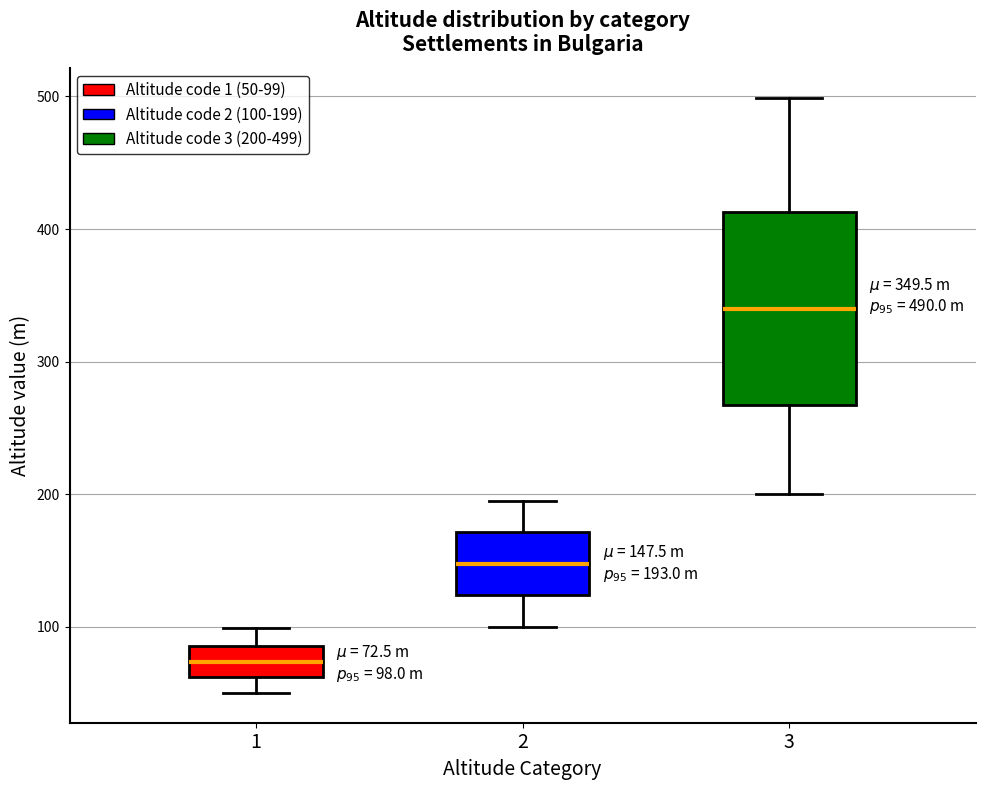

Which box's median line is the highest?

3